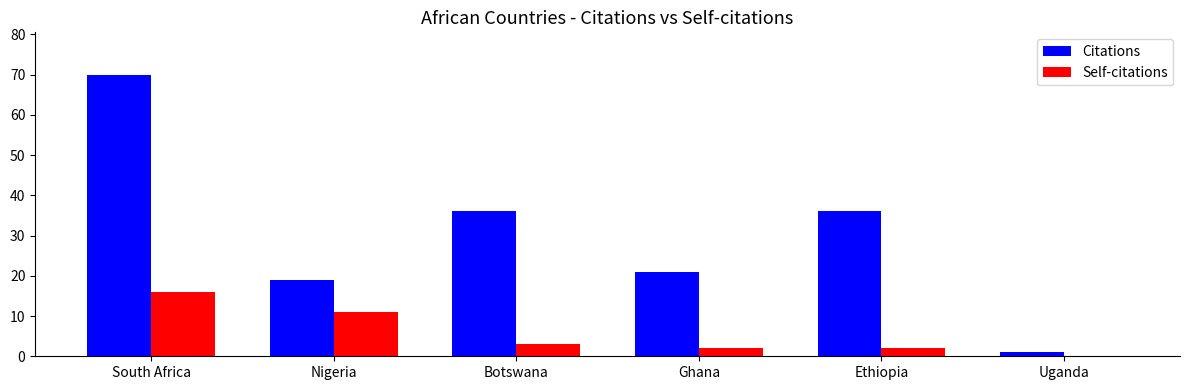

Is the value of Self-citations at Ethiopia greater than the value of Citations at Botswana?

No